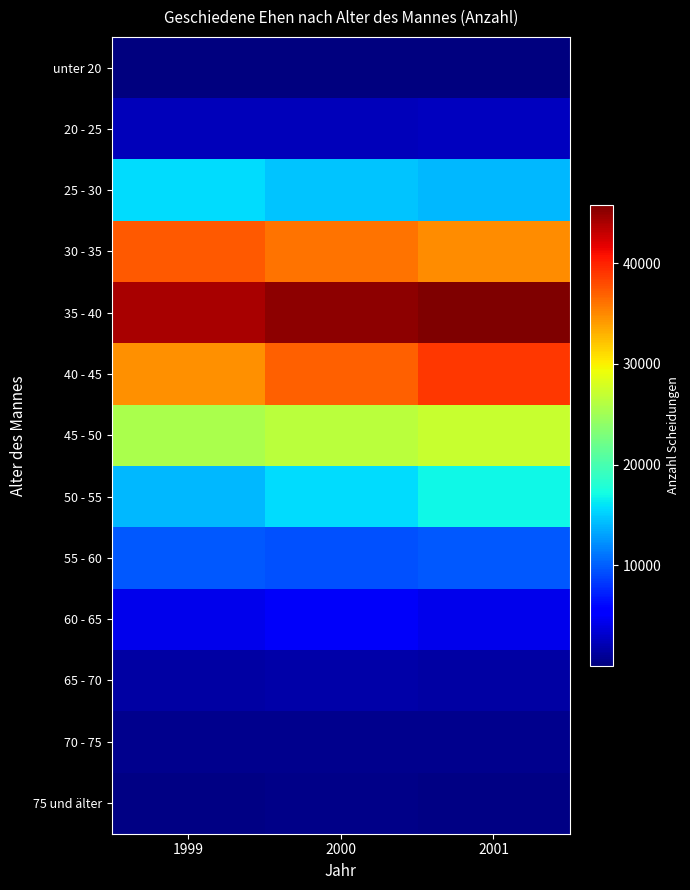

Reading left to right, list all the values displayed in this chart.

unter 20: 1999=31	2000=20	2001=23
20 - 25: 1999=2415	2000=2441	2001=2589
25 - 30: 1999=15728	2000=14561	2001=14125
30 - 35: 1999=37328	2000=35979	2001=34835
35 - 40: 1999=44093	2000=45174	2001=45813
40 - 45: 1999=34656	2000=36932	2001=38841
45 - 50: 1999=25509	2000=26471	2001=27171
50 - 55: 1999=14097	2000=15702	2001=16860
55 - 60: 1999=9756	2000=9434	2001=9756
60 - 65: 1999=4469	2000=4921	2001=4469
65 - 70: 1999=1556	2000=1734	2001=1556
70 - 75: 1999=612	2000=631	2001=612
75 und älter: 1999=340	2000=408	2001=340